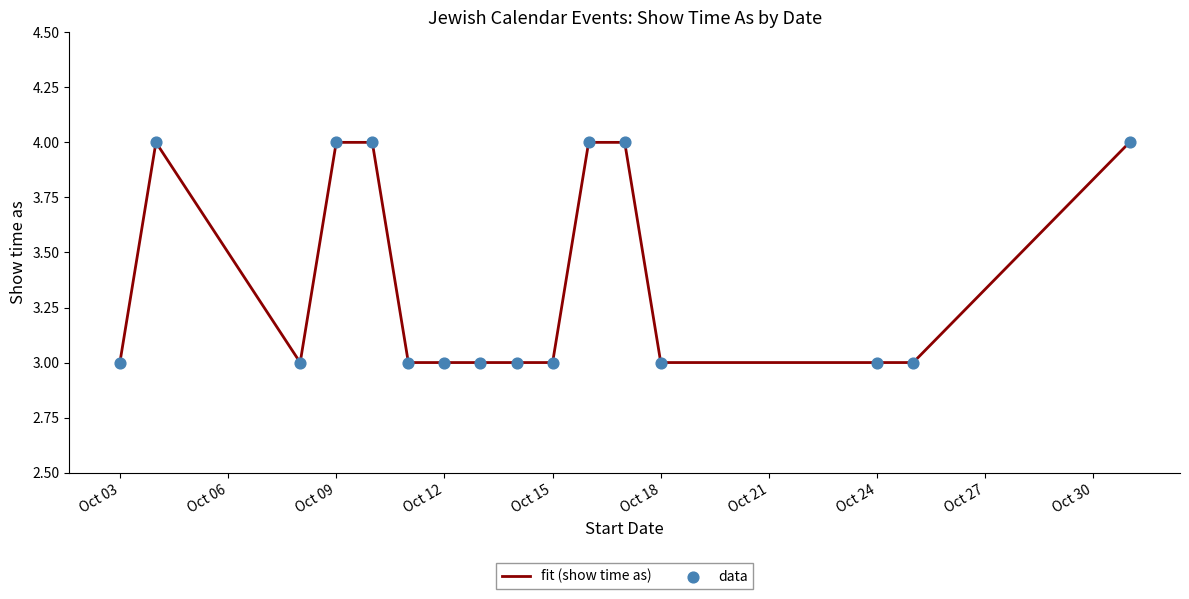

What is the maximum value shown in the chart?

4